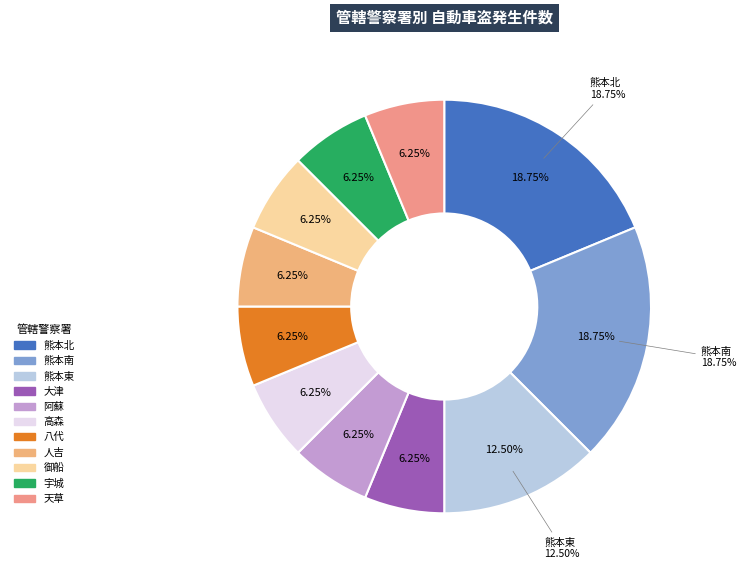

Is it true that 宇城 is 6% of the pie?

True